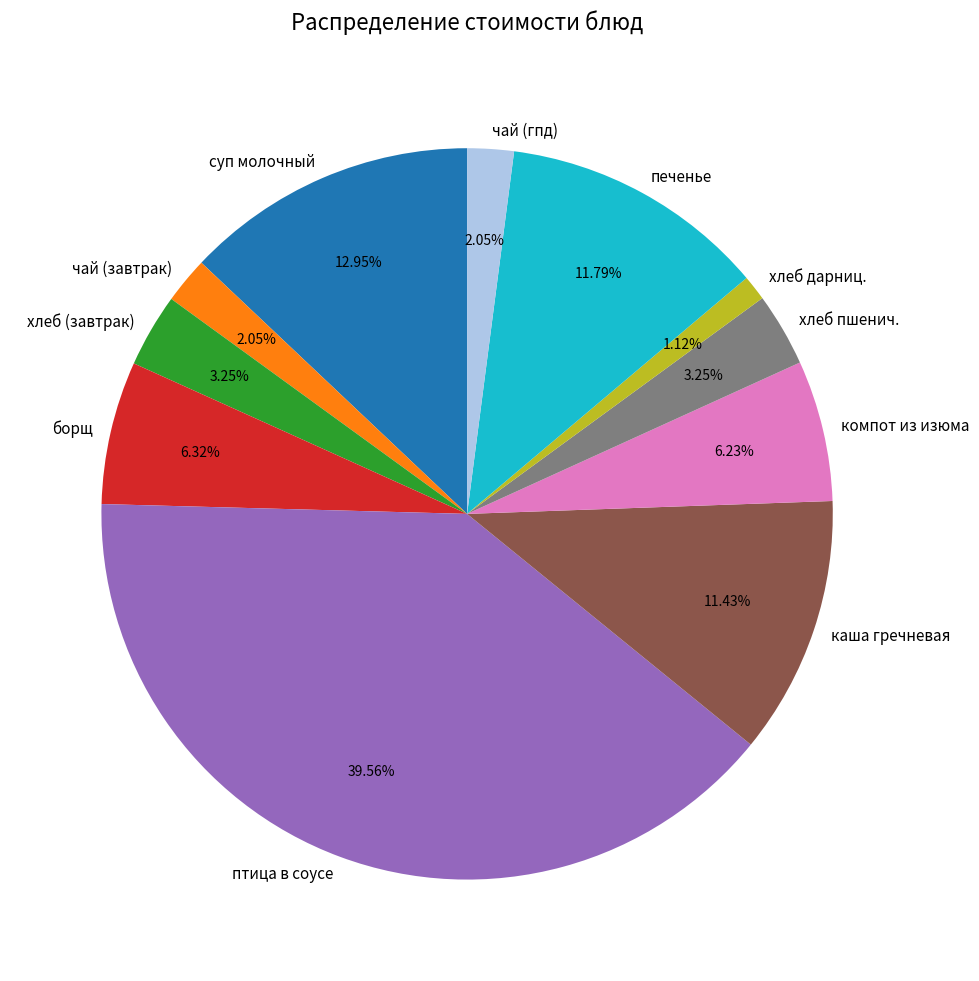

What percentage is the хлеб дарниц. slice, to the nearest percent?

1%